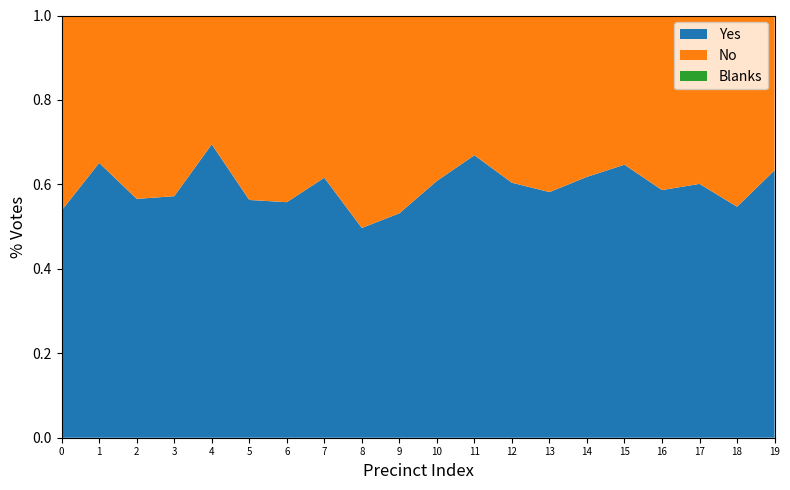

What is the total value across all series at 17?

1.0